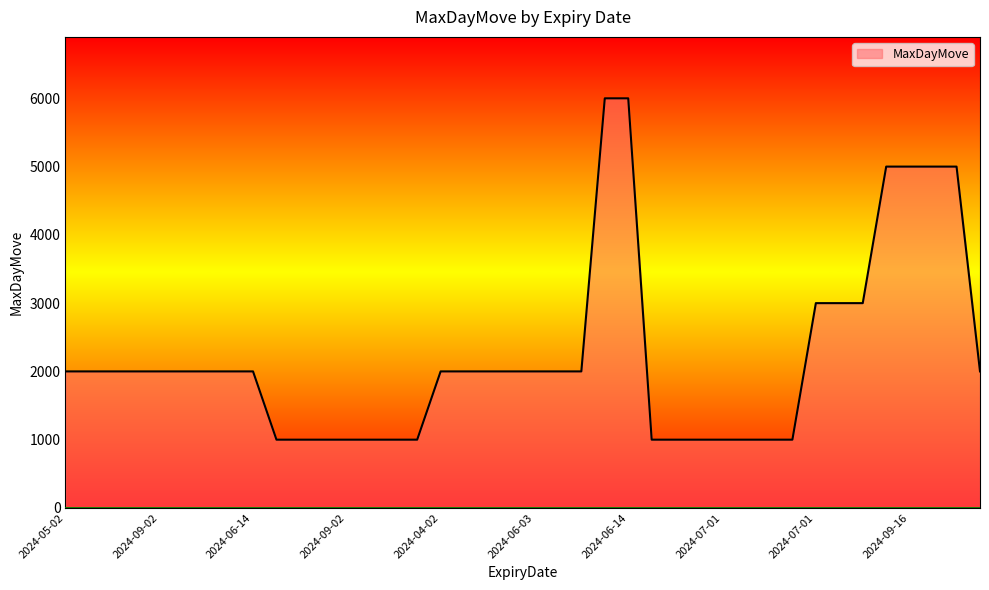

What is the difference between the maximum and minimum values?

5000